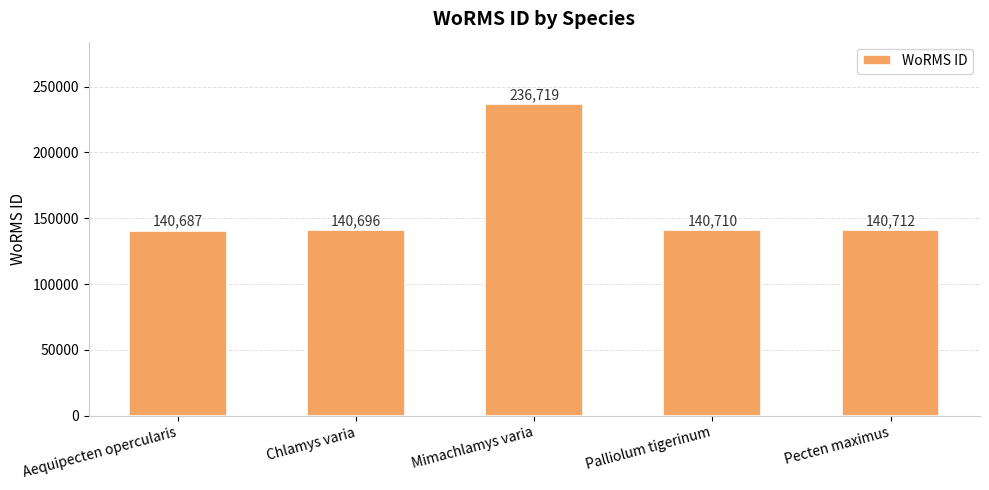

What is the difference between the maximum and minimum values?

96032